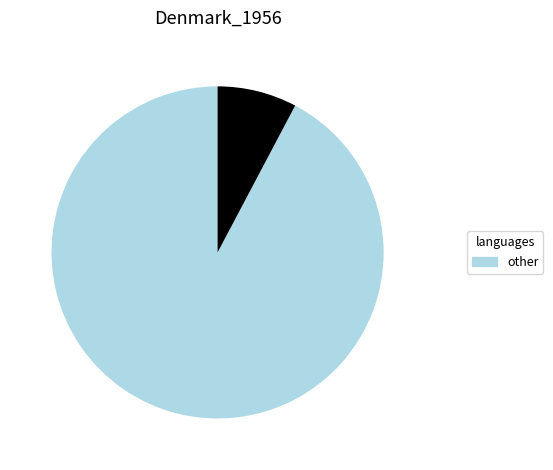

Does any single category account for the majority?

Yes